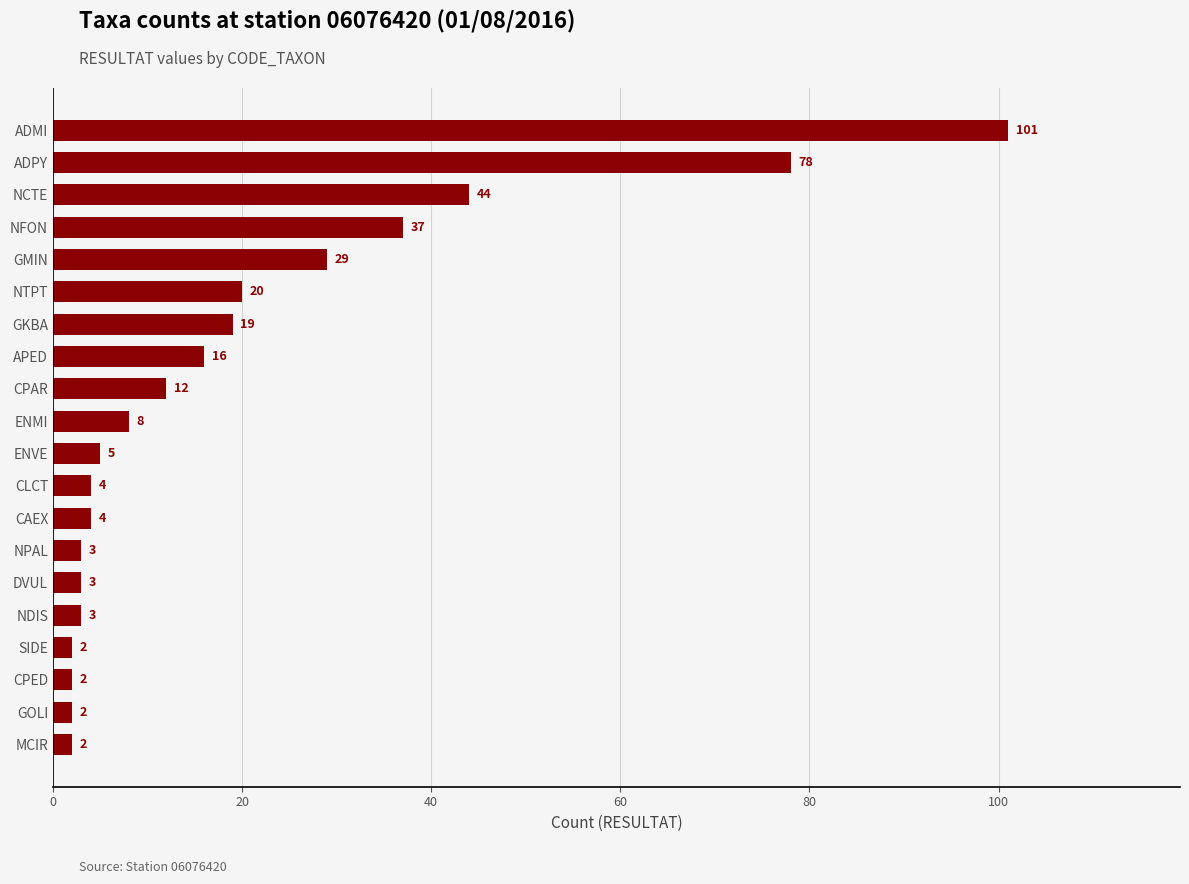

What position from the top is NPAL?

14